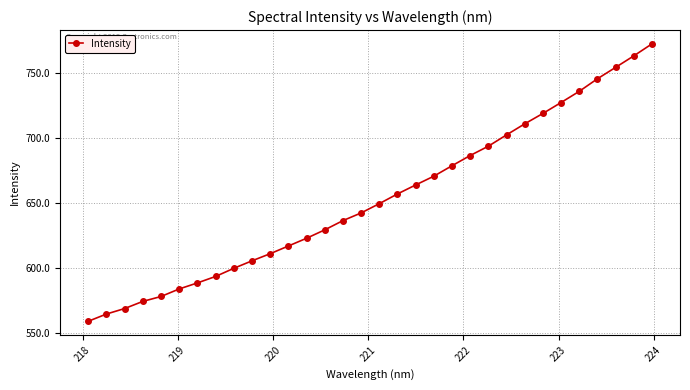

What is the value of the 21st point from the left?

678.8